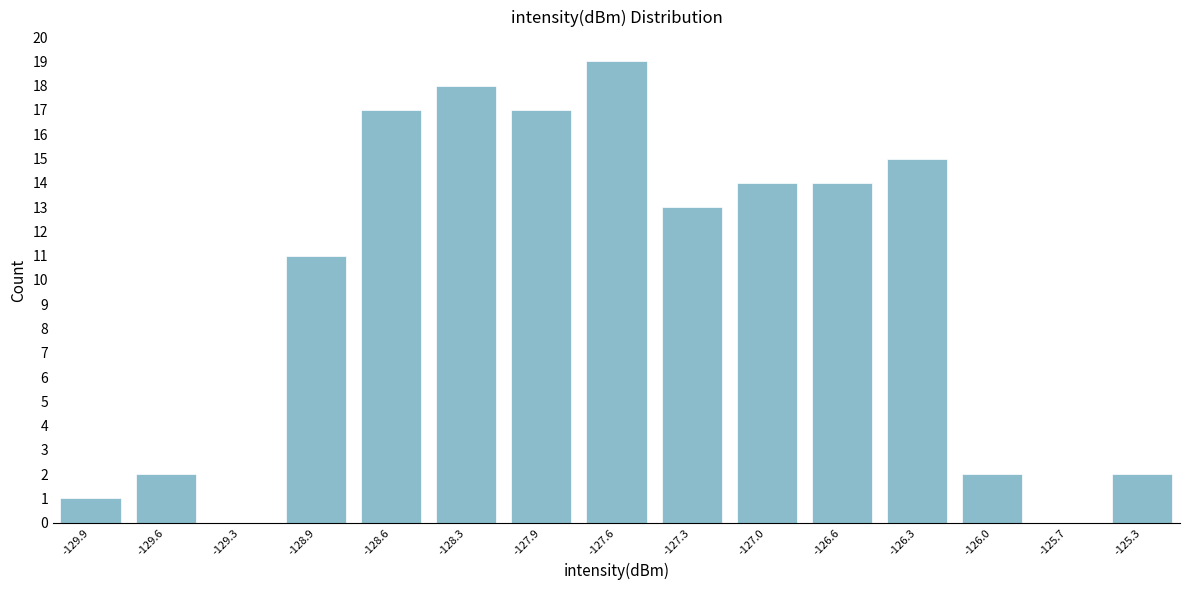

Reading left to right, extract all data points from this chart.

-129.9=1	-129.6=2	-129.3=0	-128.9=11	-128.6=17	-128.3=18	-127.9=17	-127.6=19	-127.3=13	-127.0=14	-126.6=14	-126.3=15	-126.0=2	-125.7=0	-125.3=2